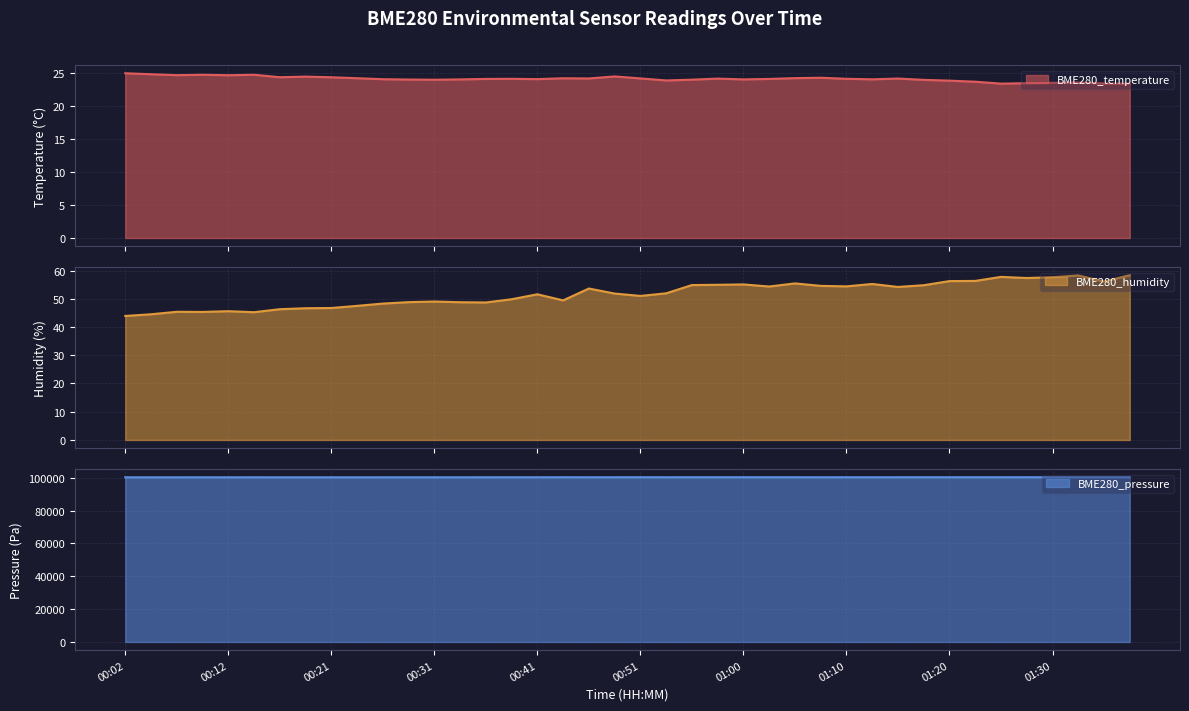

At how many categories does at least one series exceed 78961?

40